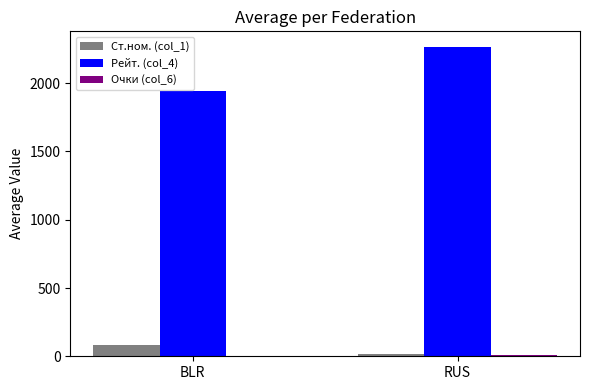

What is the approximate value of Ст.ном. (col_1) at RUS?

17.6